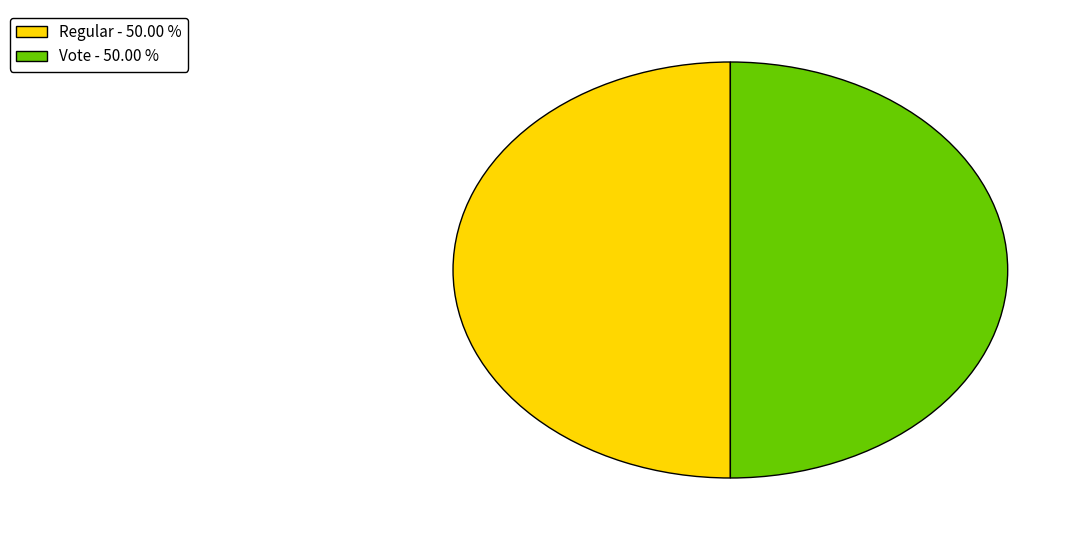

What is the ratio of the value at Regular - 50.00 % to the value at Vote - 50.00 %?

1.0